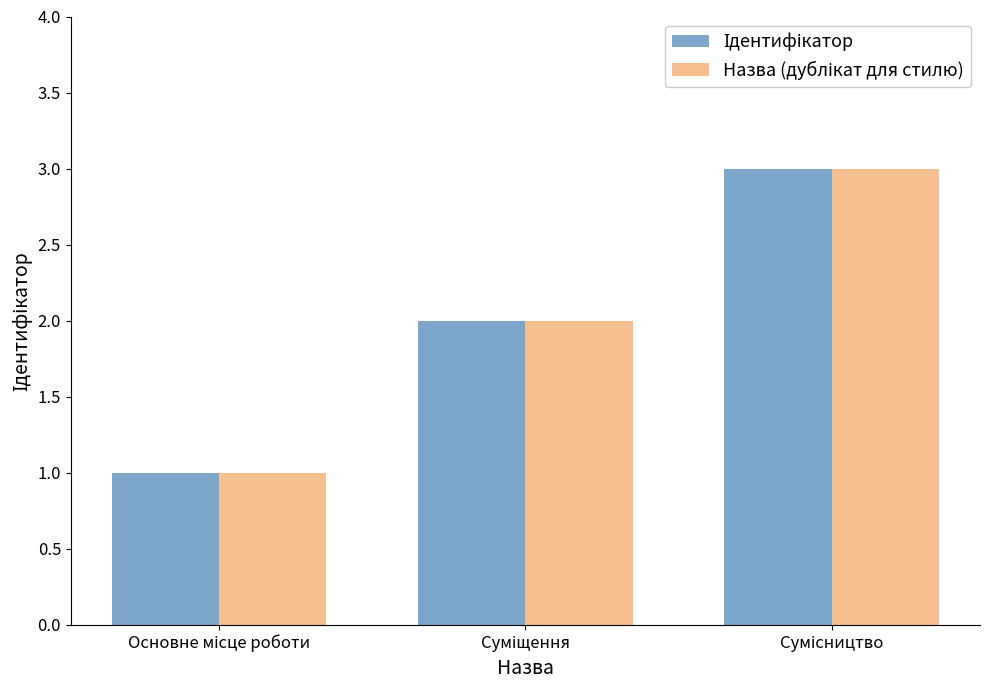

What is the greatest value displayed?

3